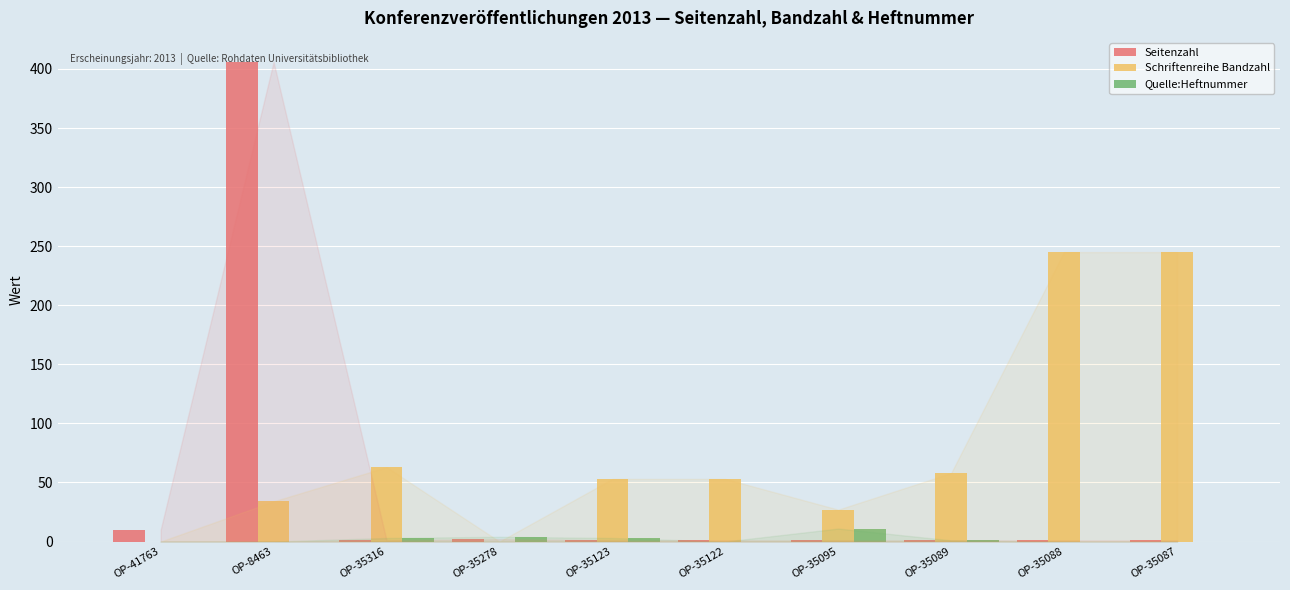

How many distinct data groups are displayed?

3